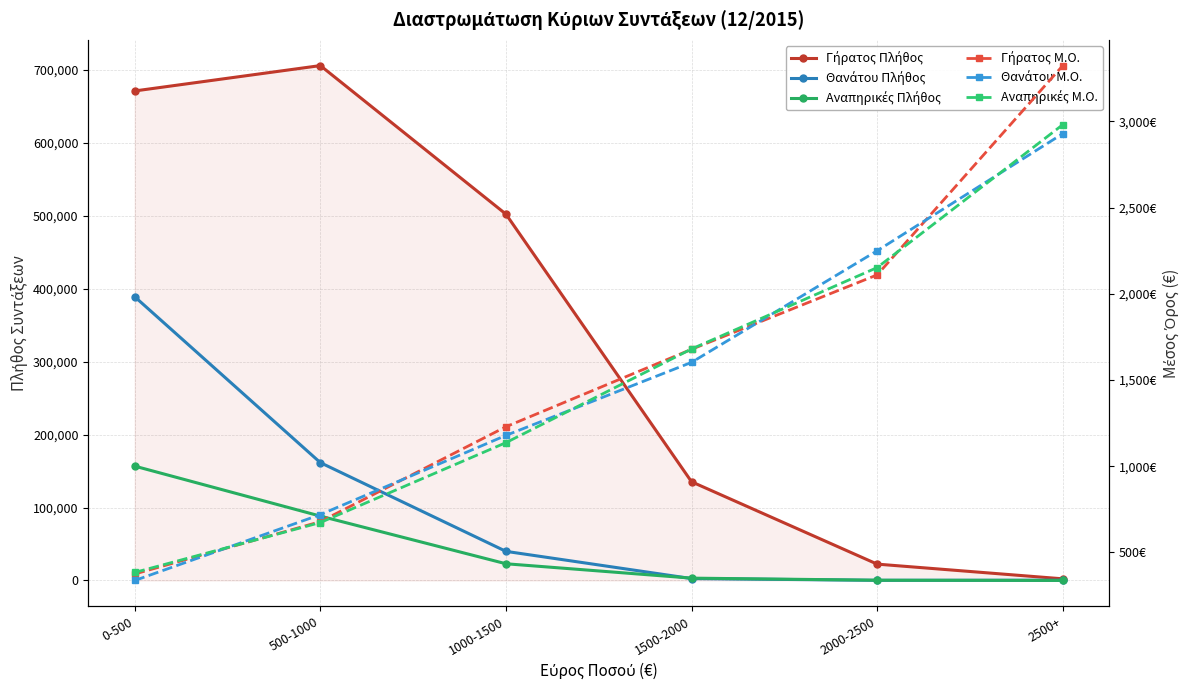

Rank the categories by Γήρατος Μ.Ο. value from lowest to highest.

0-500, 500-1000, 1000-1500, 1500-2000, 2000-2500, 2500+